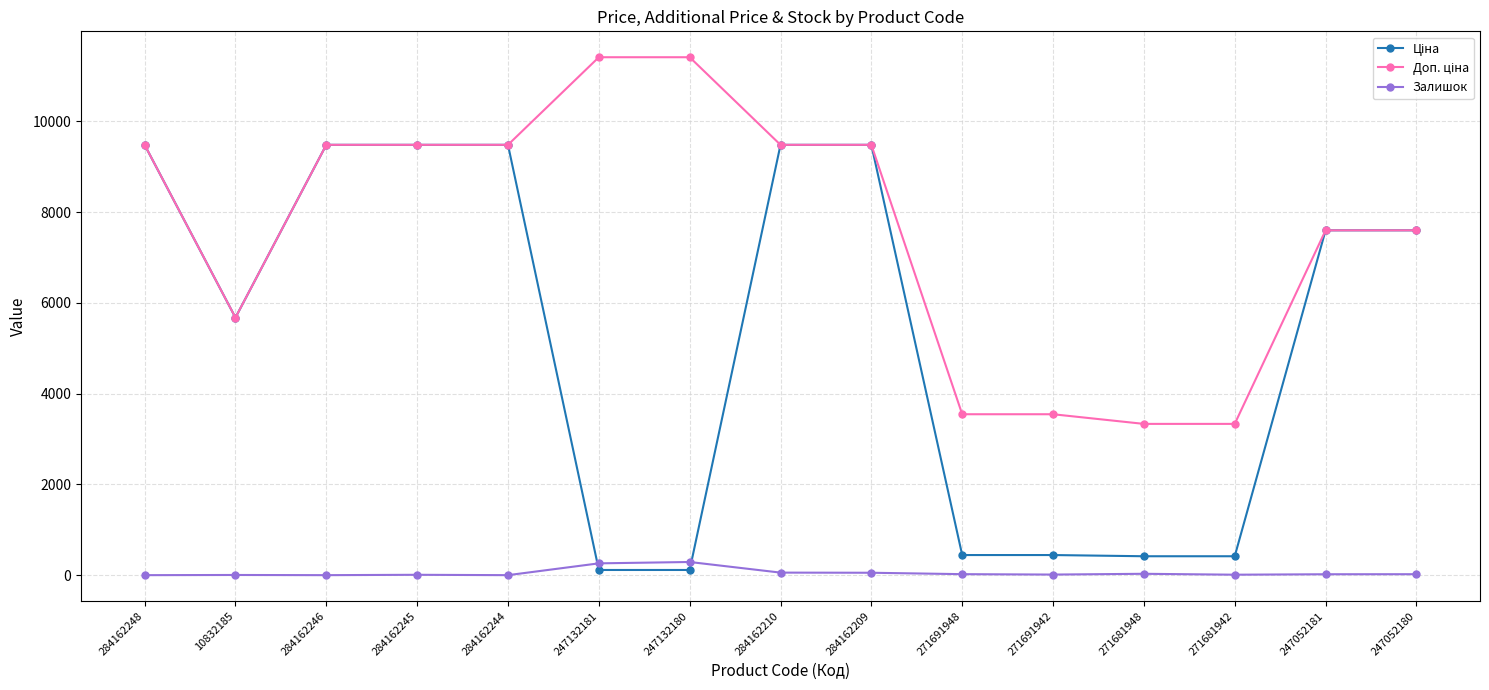

What is the greatest value displayed?

11410.0